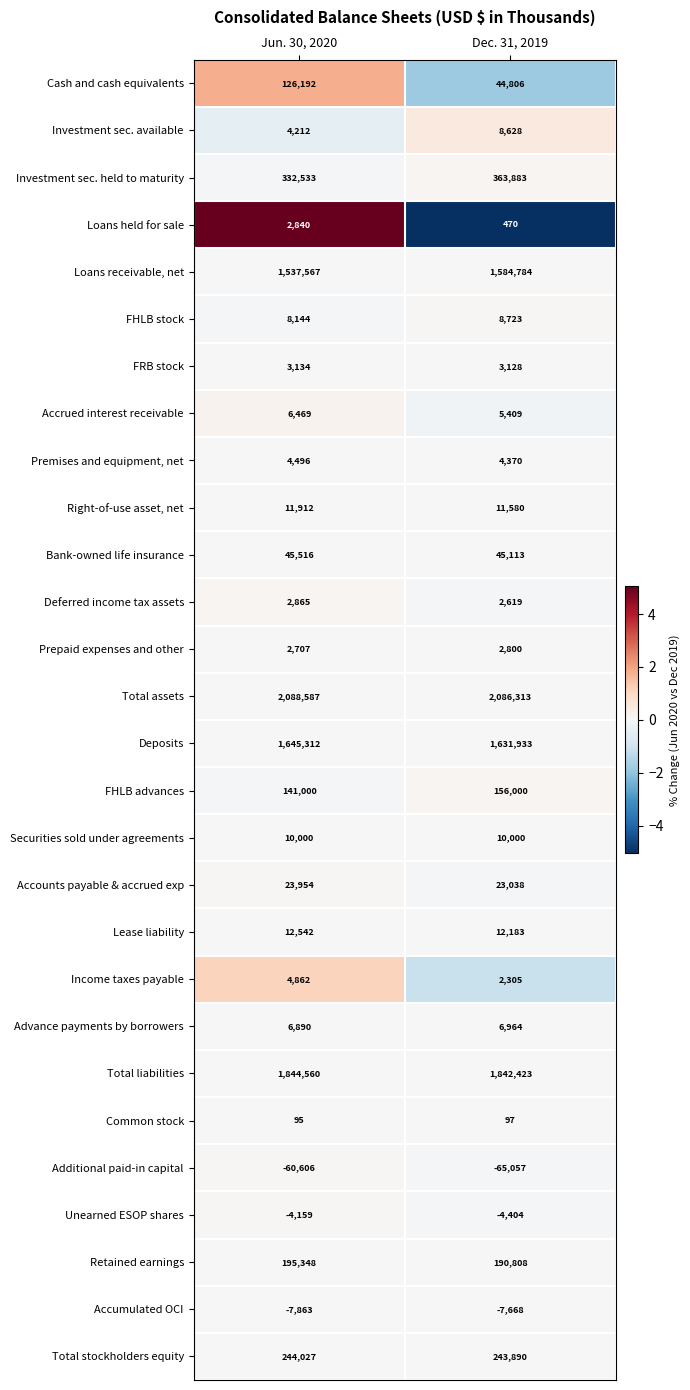

Rank the series by their maximum value, from lowest to highest.

Additional paid-in capital, Accumulated OCI, Unearned ESOP shares, Common stock, Prepaid expenses and other, Loans held for sale, Deferred income tax assets, FRB stock, Premises and equipment, net, Income taxes payable, Accrued interest receivable, Advance payments by borrowers, Investment sec. available, FHLB stock, Securities sold under agreements, Right-of-use asset, net, Lease liability, Accounts payable & accrued exp, Bank-owned life insurance, Cash and cash equivalents, FHLB advances, Retained earnings, Total stockholders equity, Investment sec. held to maturity, Loans receivable, net, Deposits, Total liabilities, Total assets